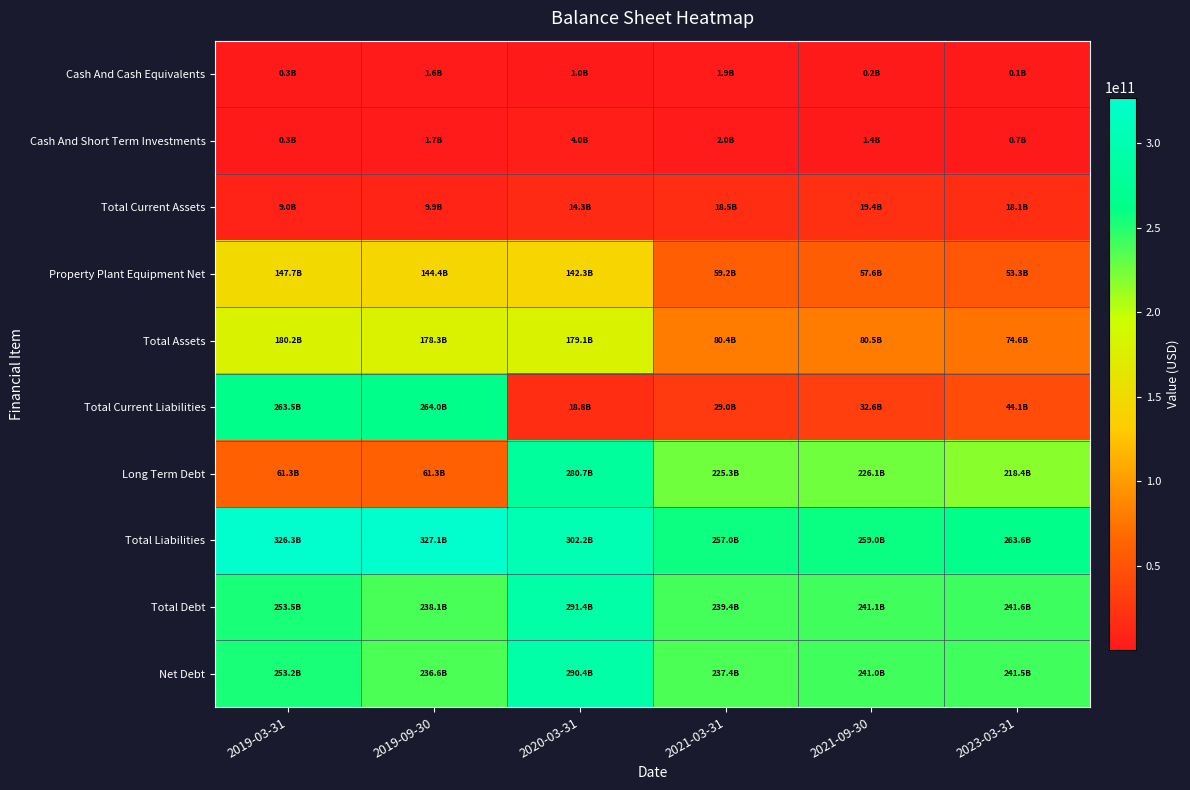

Which has a higher value, 2021-03-31 or 2019-09-30?

2021-03-31